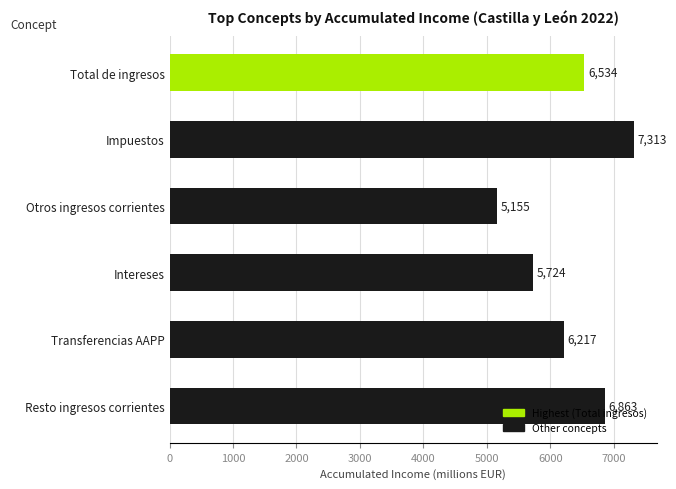

Which has a higher value, Intereses or Otros ingresos corrientes?

Intereses